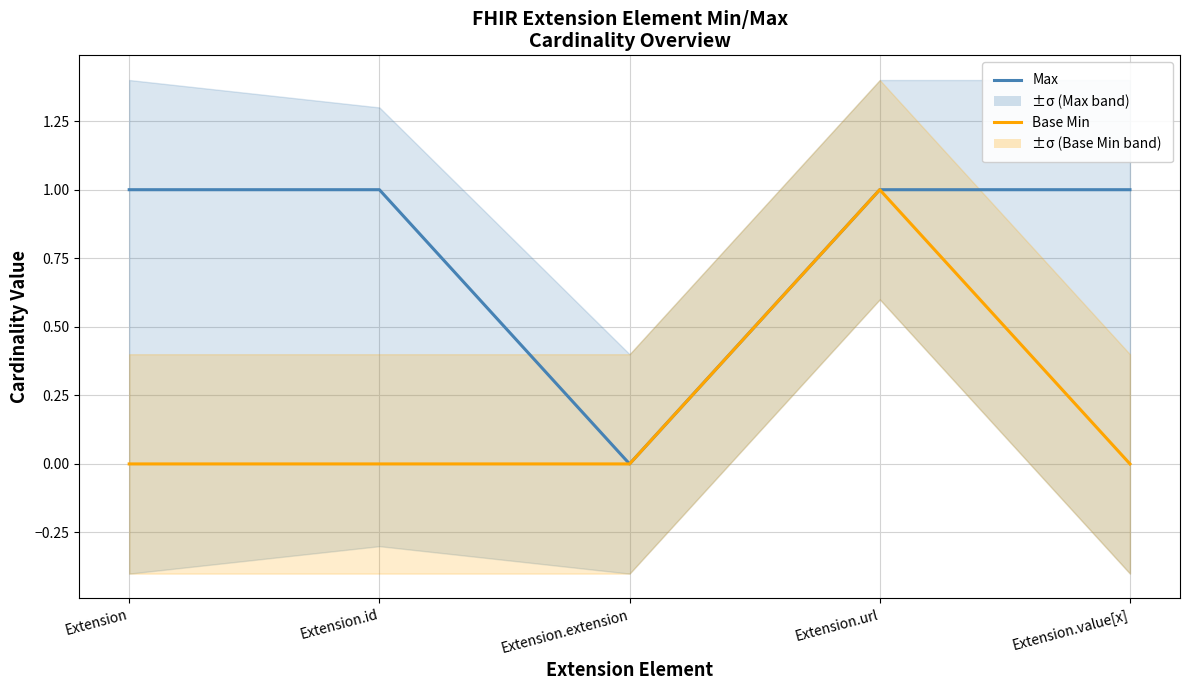

What is the greatest value displayed?

1